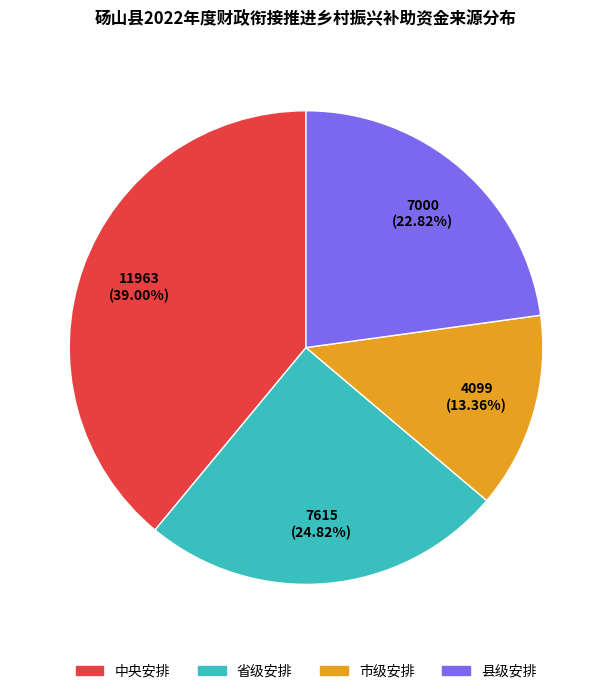

To the nearest percent, what is the difference between the 中央安排 and 省级安排 slice percentages?

14%